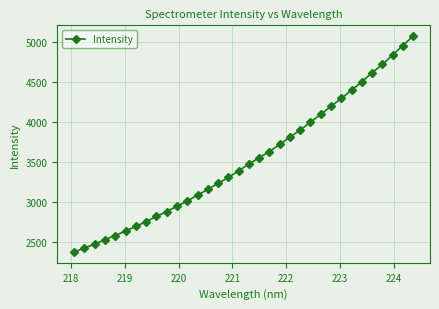

What is the value of the 34th point from the left?

5078.8